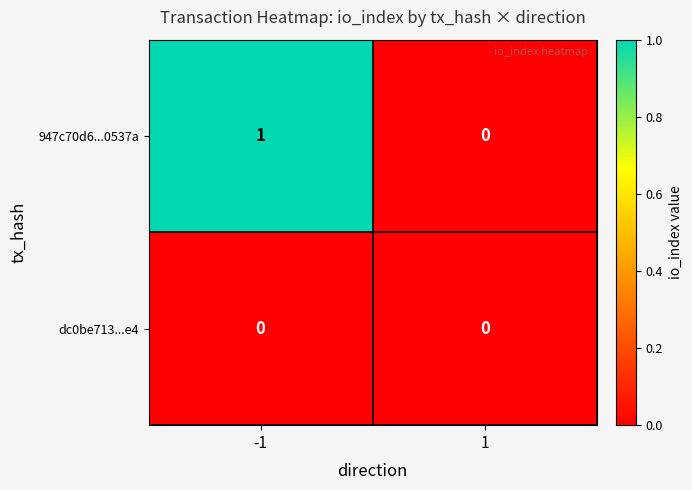

Reading left to right, transcribe all the data shown in this chart.

947c70d6...0537a: -1=1	1=0
dc0be713...e4: -1=0	1=0